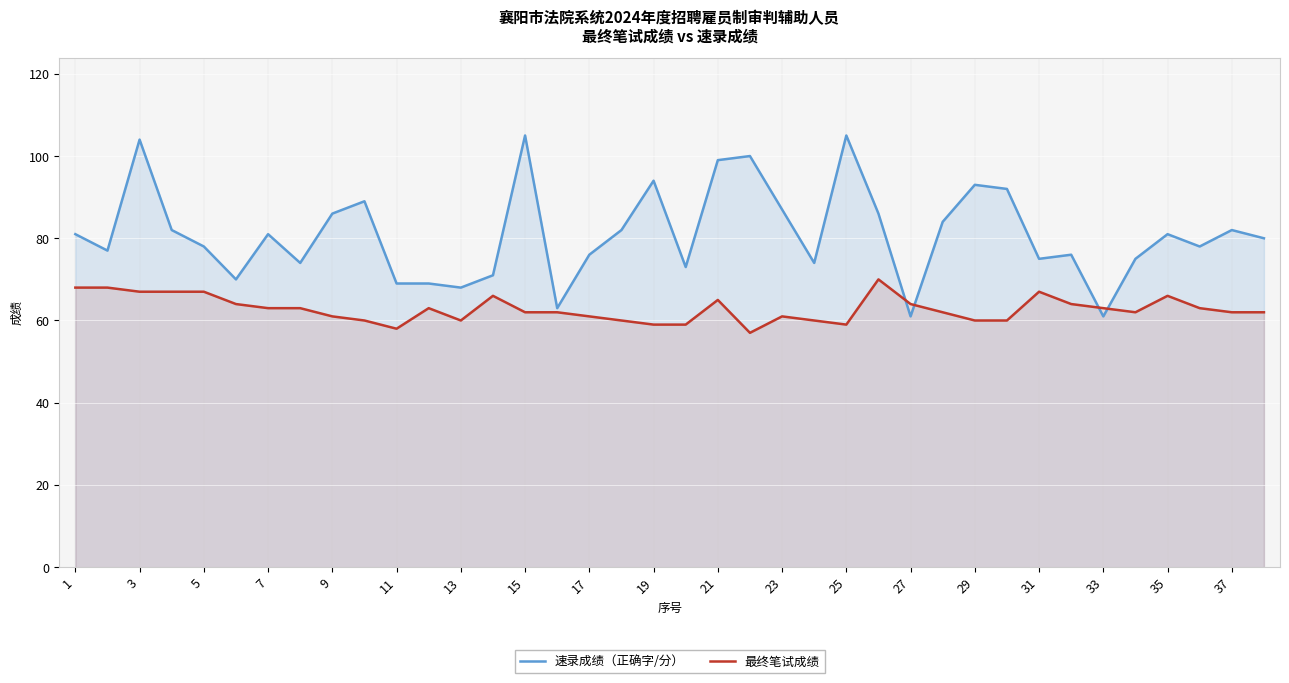

What is the minimum value for 速录成绩（正确字/分）?

61